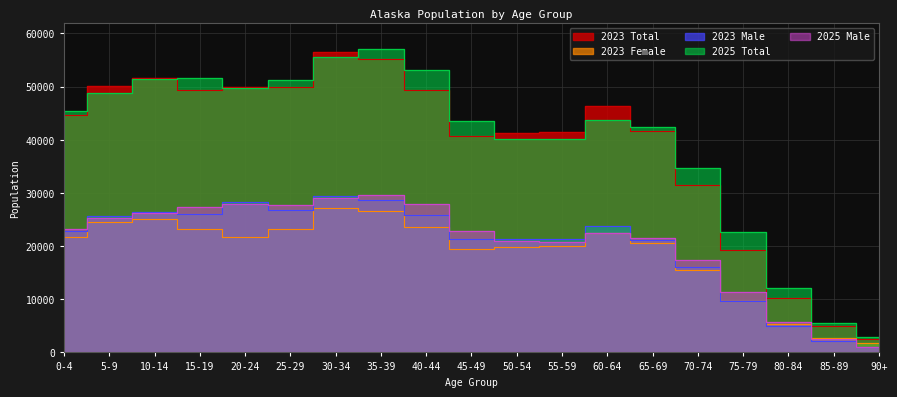

What is the label of the 5th point from the left?

20-24